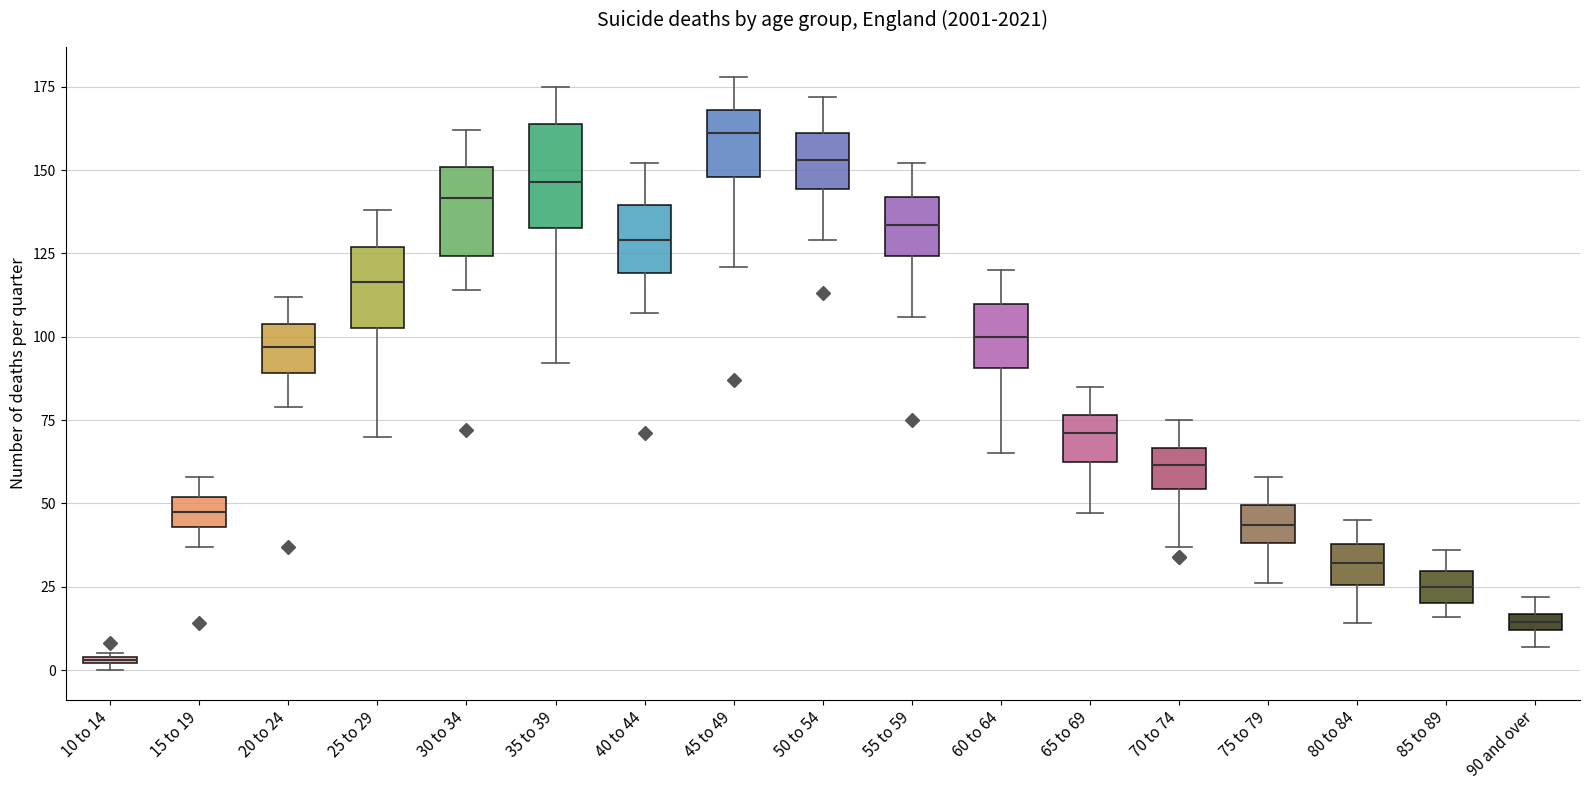

Where does the upper whisker of the box for 50 to 54 end on the y-axis? The values are not printed on the chart, so give them approximately, as read against the axis.

170